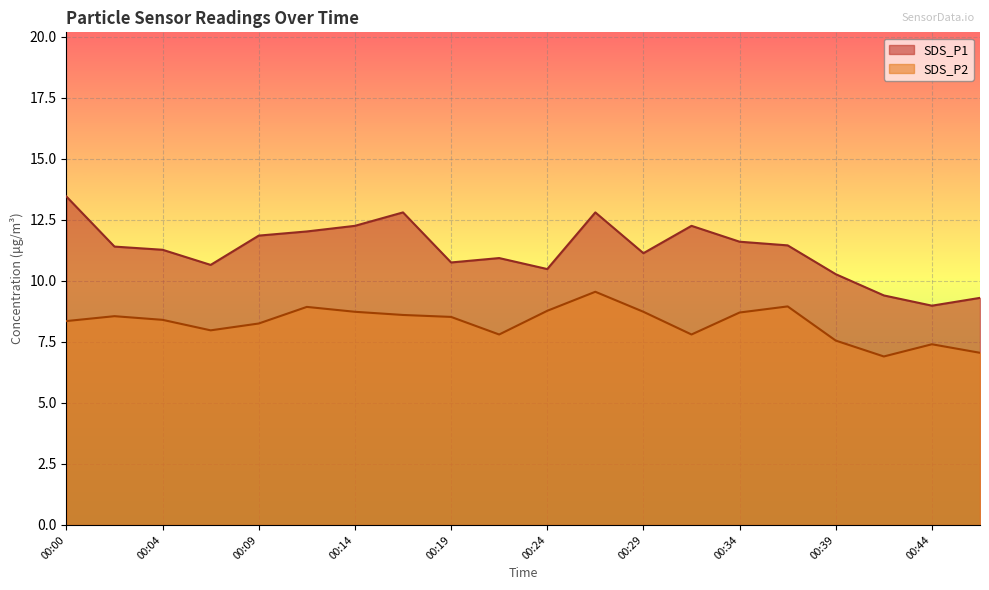

How many data points in SDS_P1 are above 11?

12